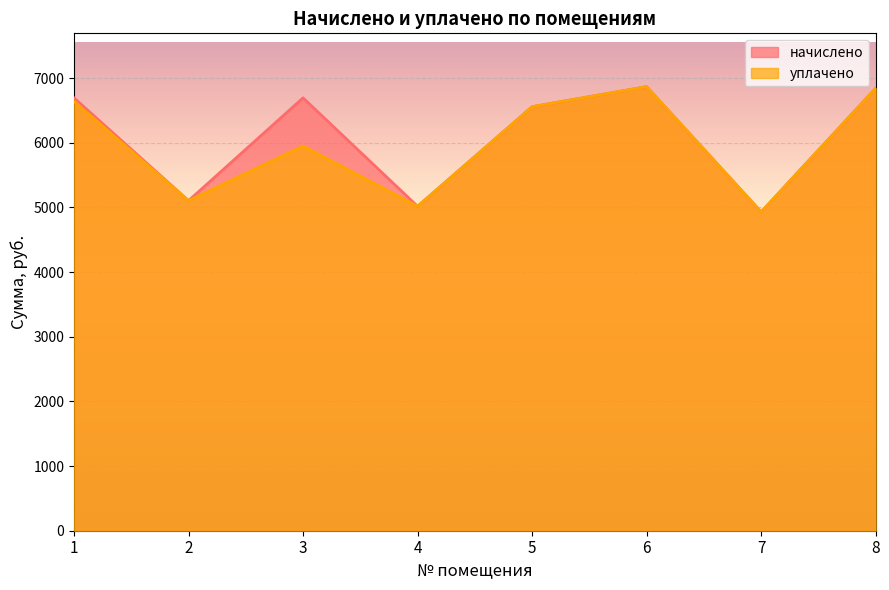

What is the average value of the уплачено series?

5989.2